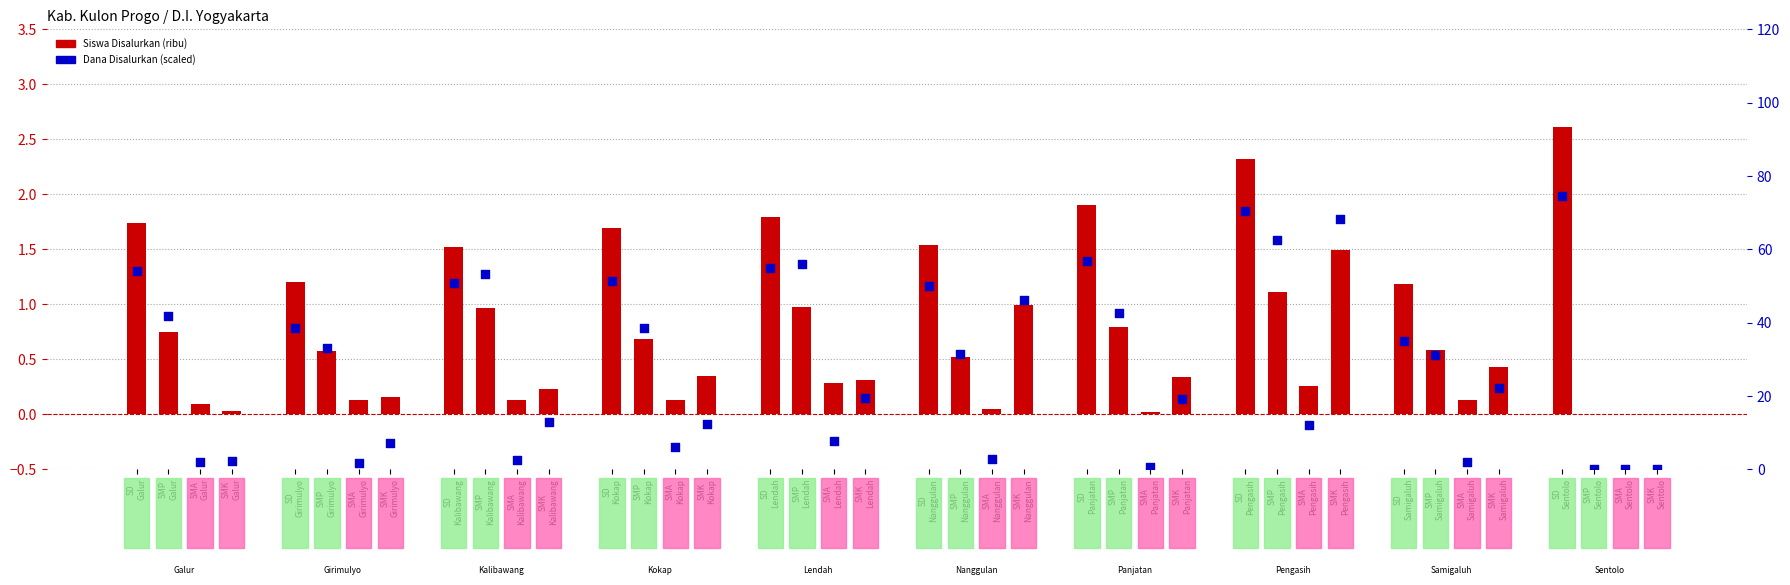

Is the value of Siswa (thousands) at SMP
Samigaluh greater than the value of Dana (scaled) at SMA
Girimulyo?

No